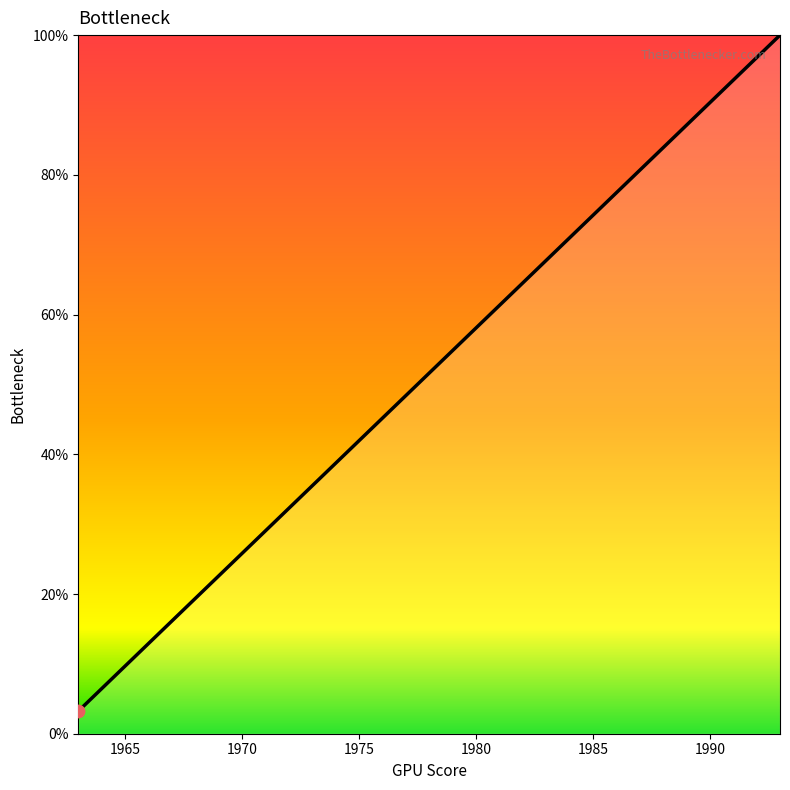

What is the difference between the maximum and minimum values?

96.8